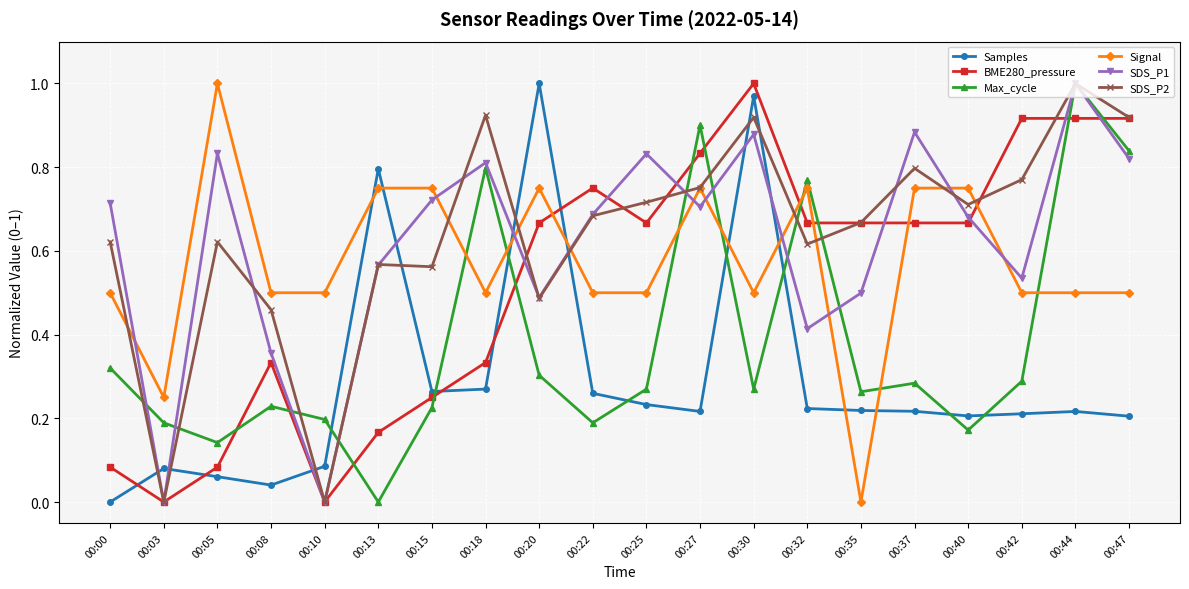

Between 00:37 and 00:44, which series saw the biggest shift?

Max_cycle